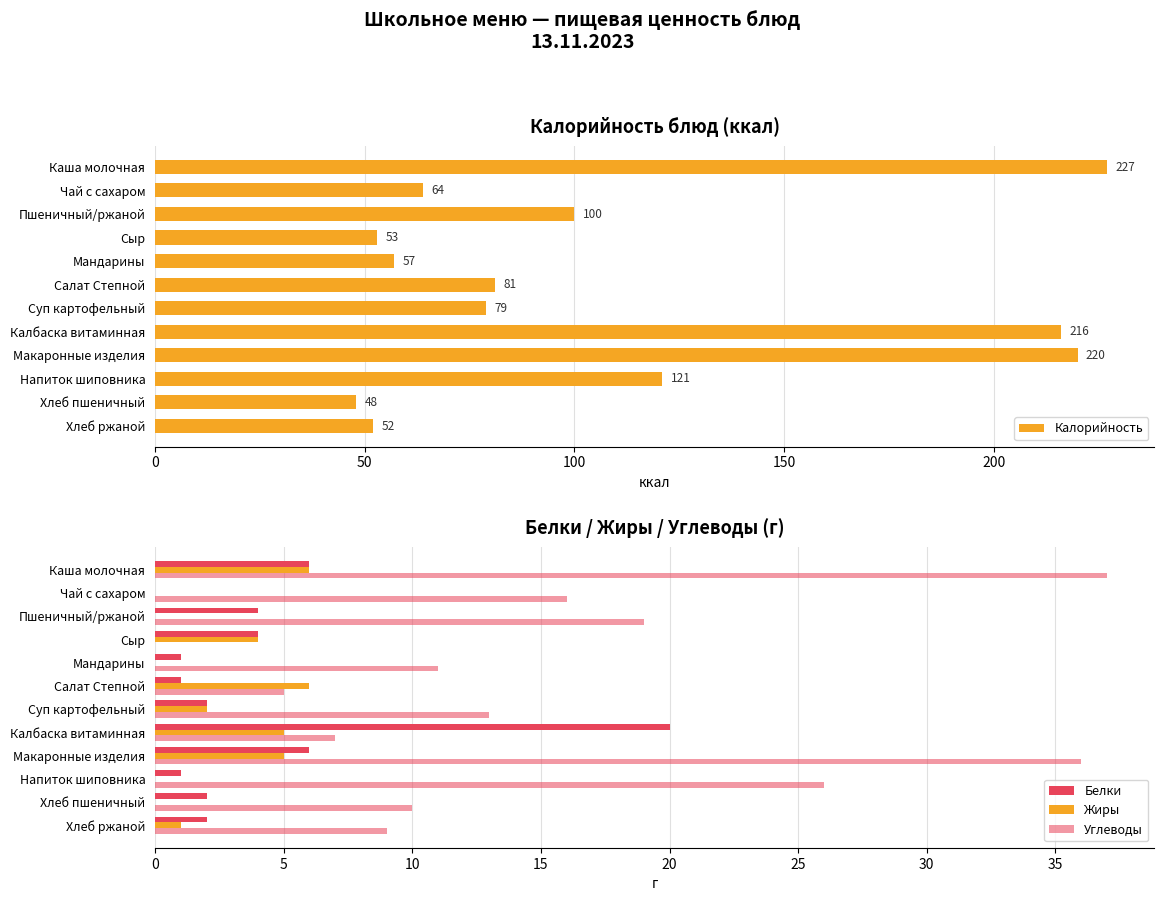

Are the bars grouped side by side (vs. stacked)?

Yes